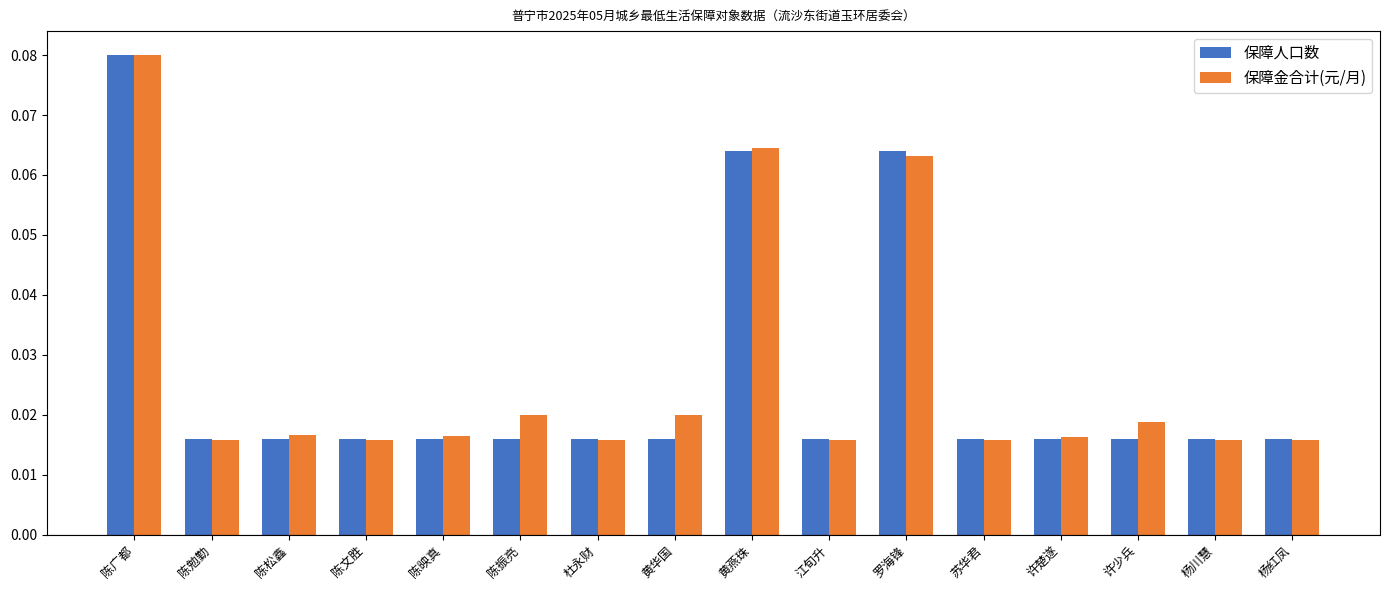

What position from the left is 陈广都?

1